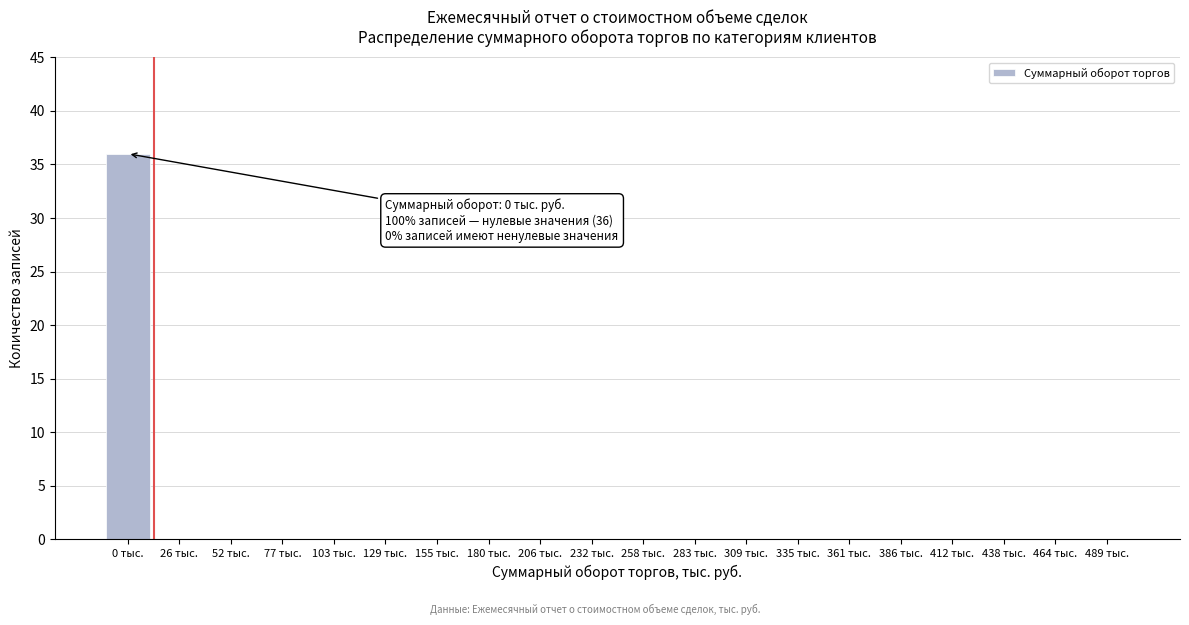

Reading left to right, what are all the values shown in this chart?

0 тыс.=36	26 тыс.=0	52 тыс.=0	77 тыс.=0	103 тыс.=0	129 тыс.=0	155 тыс.=0	180 тыс.=0	206 тыс.=0	232 тыс.=0	258 тыс.=0	283 тыс.=0	309 тыс.=0	335 тыс.=0	361 тыс.=0	386 тыс.=0	412 тыс.=0	438 тыс.=0	464 тыс.=0	489 тыс.=0